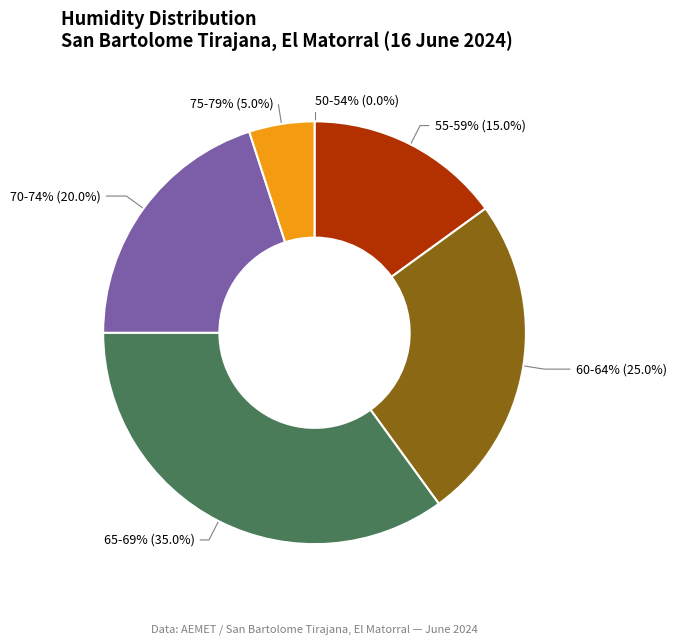

Is Nord-Est (15:00) the majority of the pie?

No